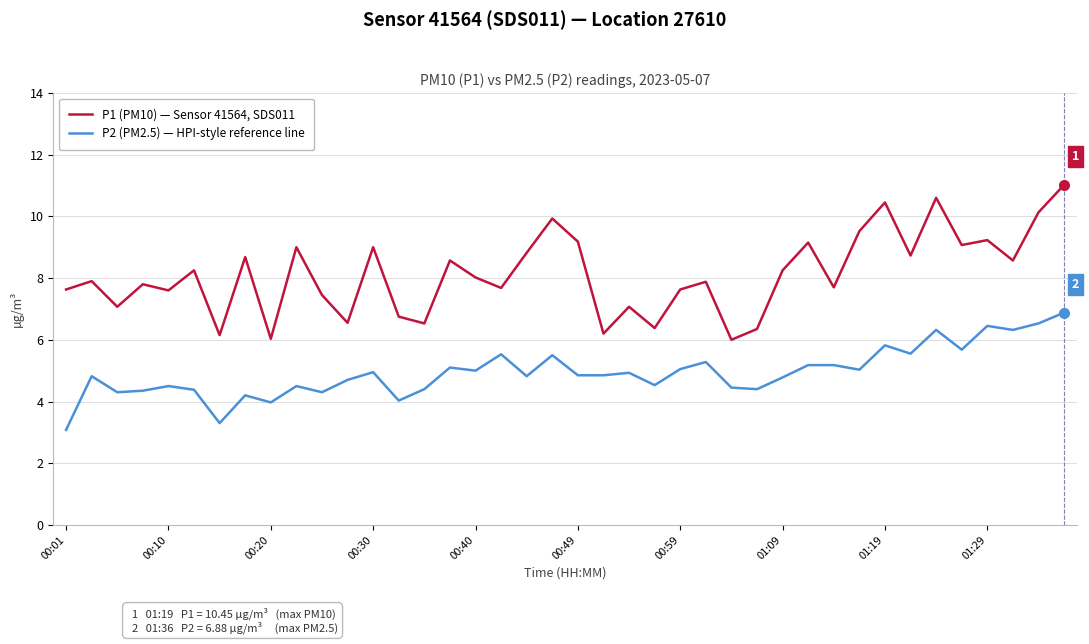

Which series has the widest spread of values?

P1 (PM10) — Sensor 41564, SDS011